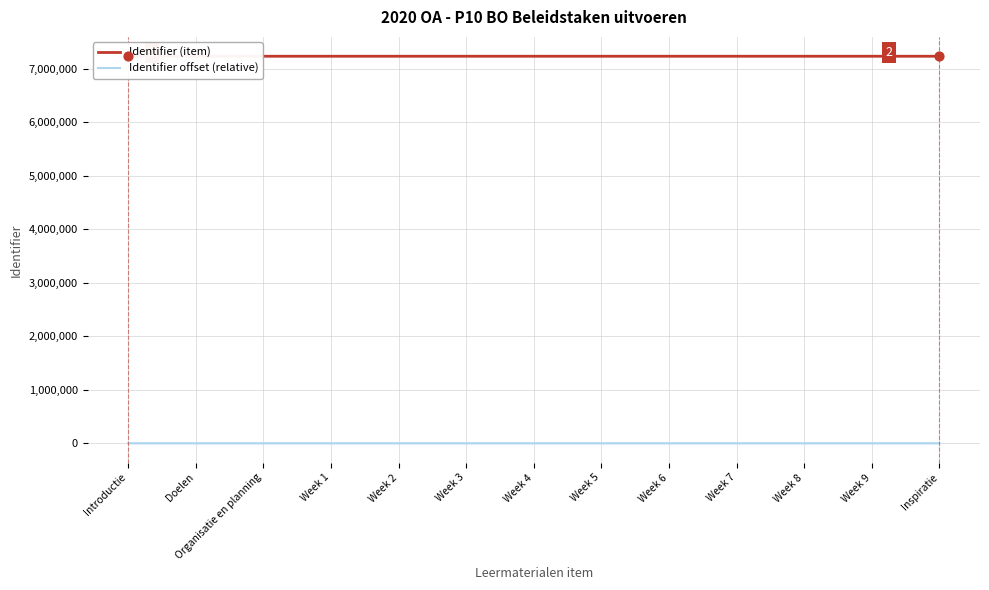

What are all the series names shown in the legend?

Identifier (item), Identifier offset (relative)